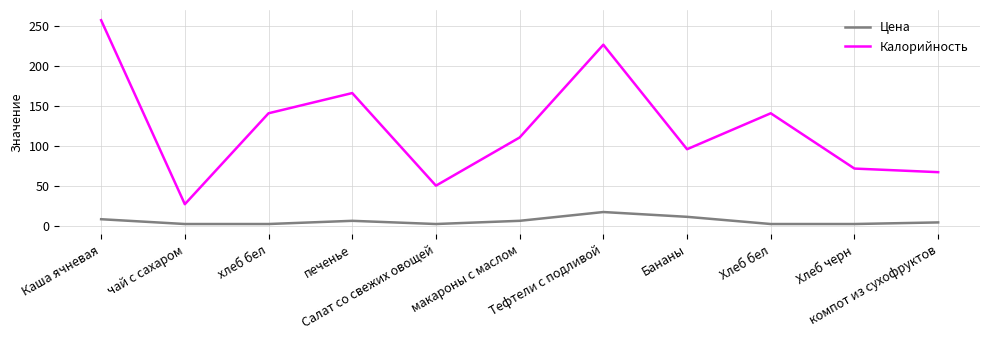

Which series has the widest spread of values?

Калорийность